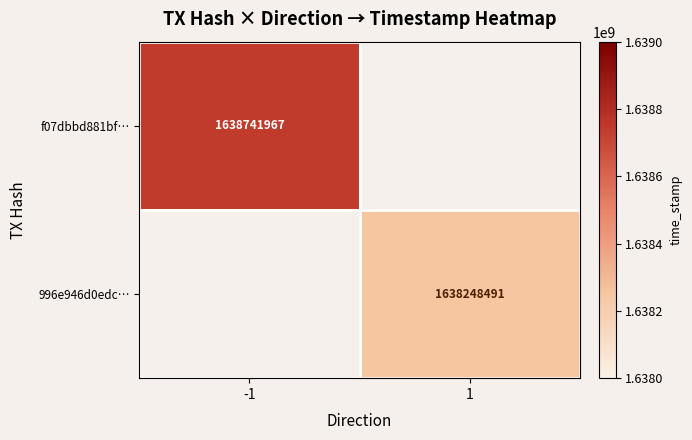

What is the smallest value displayed?

1638248491.0